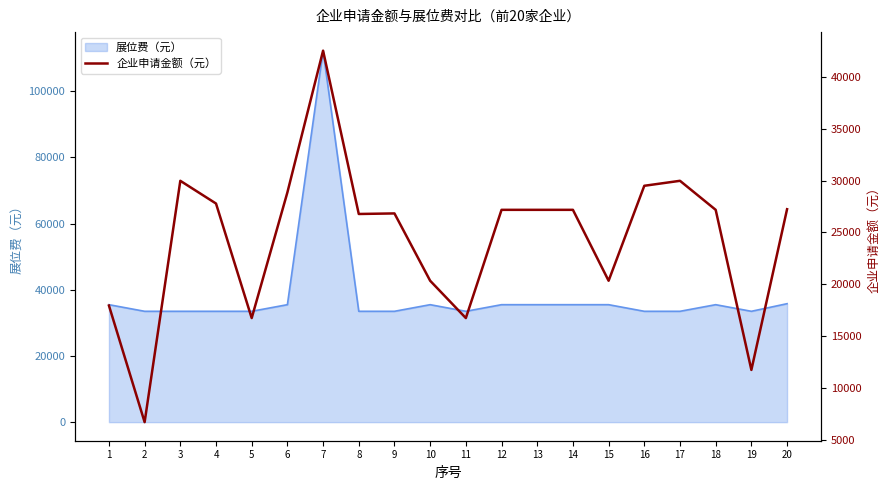

What is the greatest value displayed?

42532